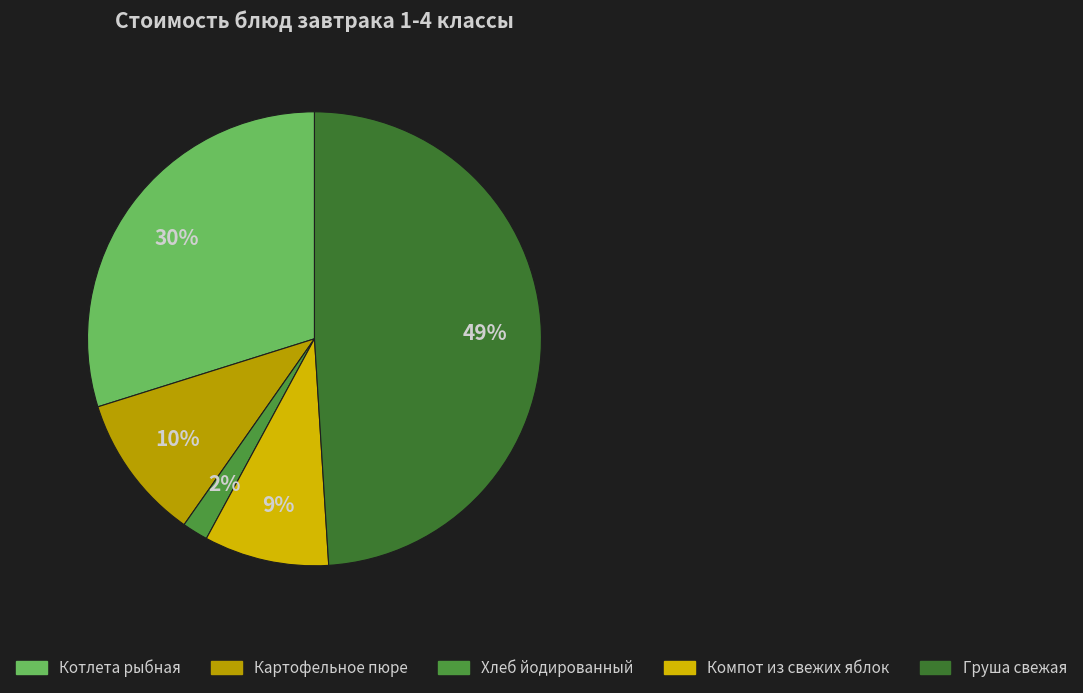

Which slice is the smallest?

Хлеб йодированный